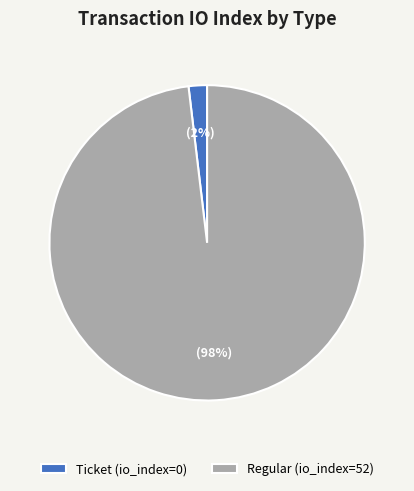

How many segments does this pie chart have?

2